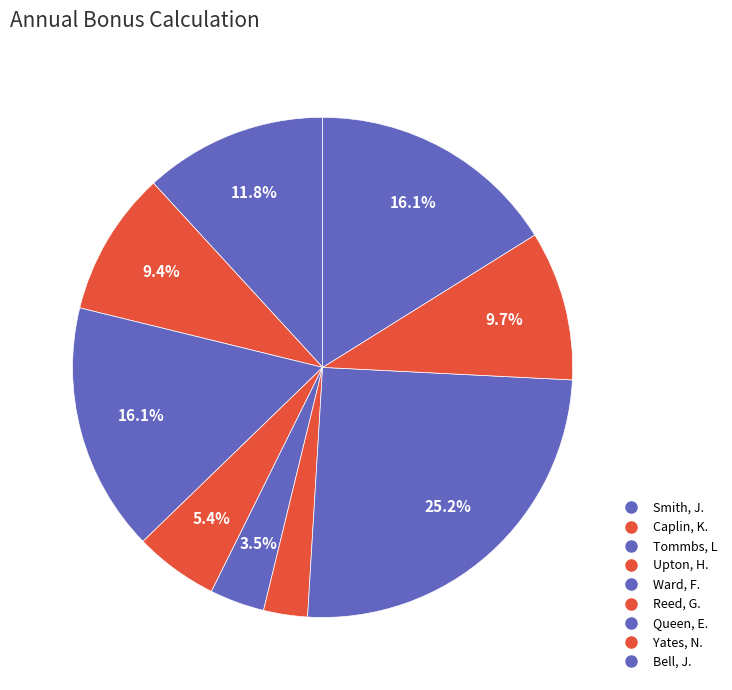

To the nearest percent, what is the average slice percentage?

11%